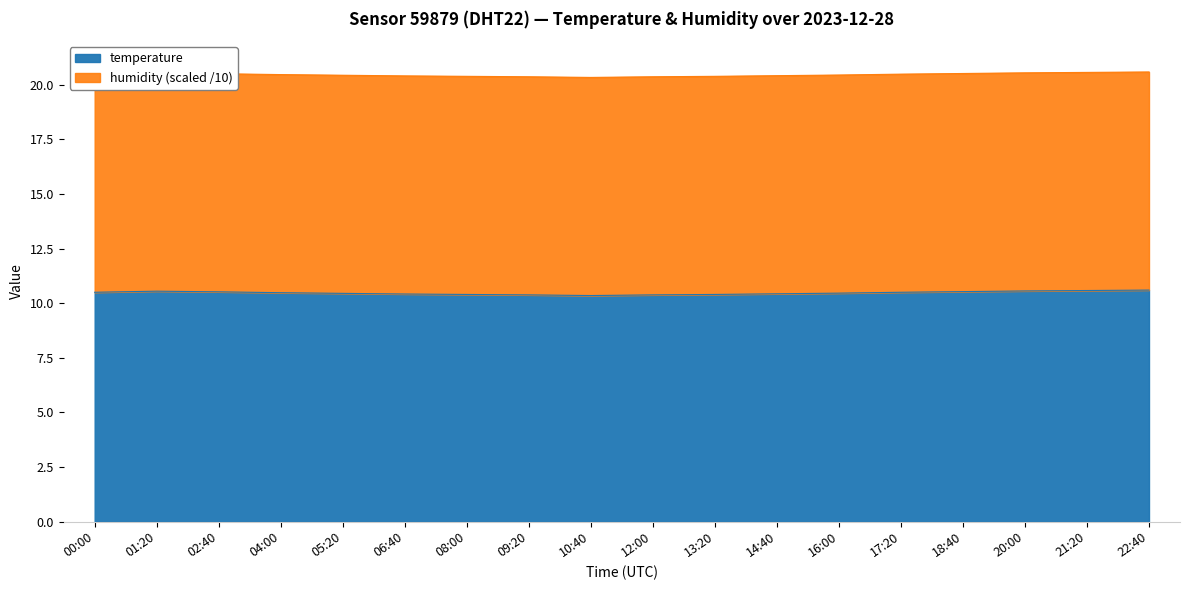

Between 13:20 and 06:40, which is larger?

06:40